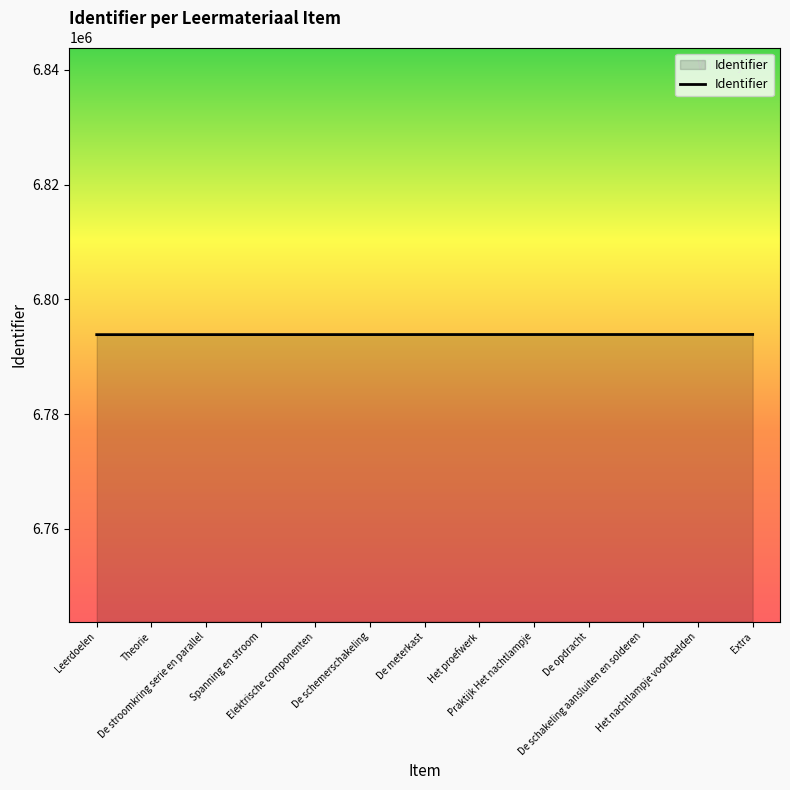

What is the maximum value shown in the chart?

6793874